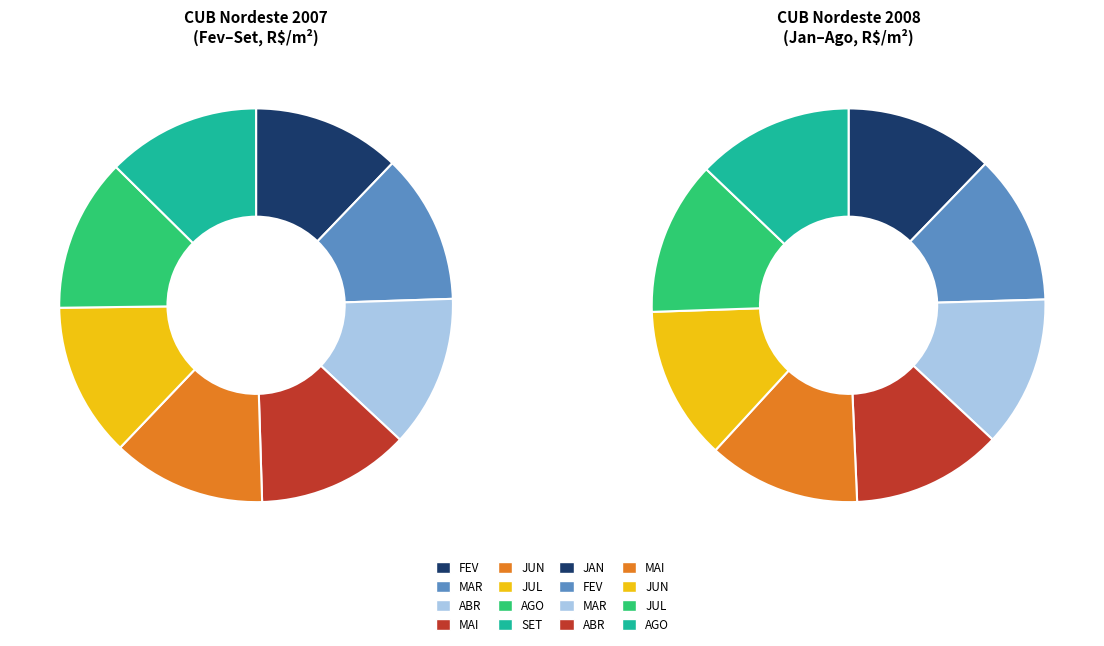

Rank the categories by value from highest to lowest.

JUL, JUN, SET, AGO, MAI, ABR, MAR, FEV